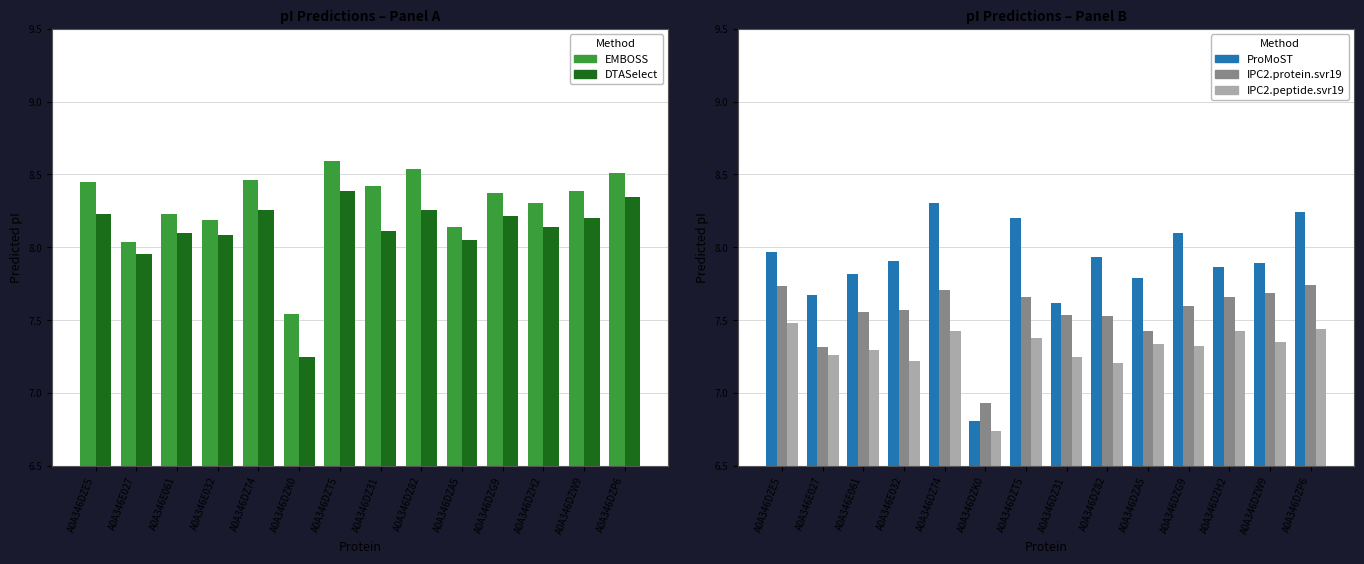

What is the sum of the ProMoST values at A0A346E027 and A0A346DZE5?

15.6